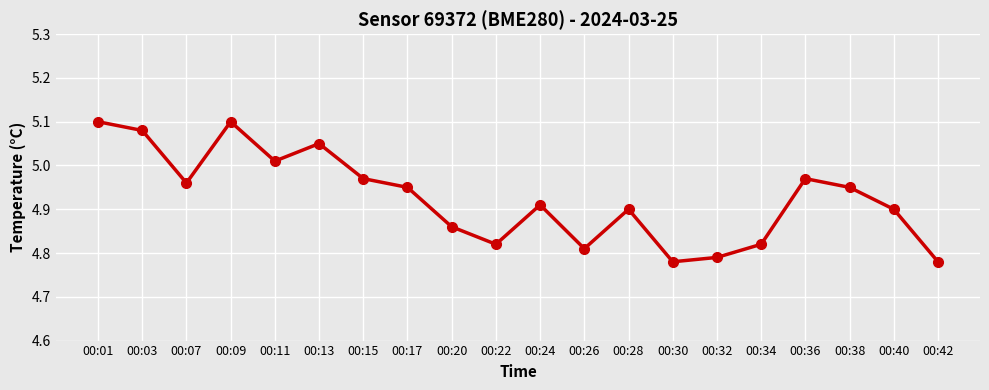

Where is the first local maximum?

00:09